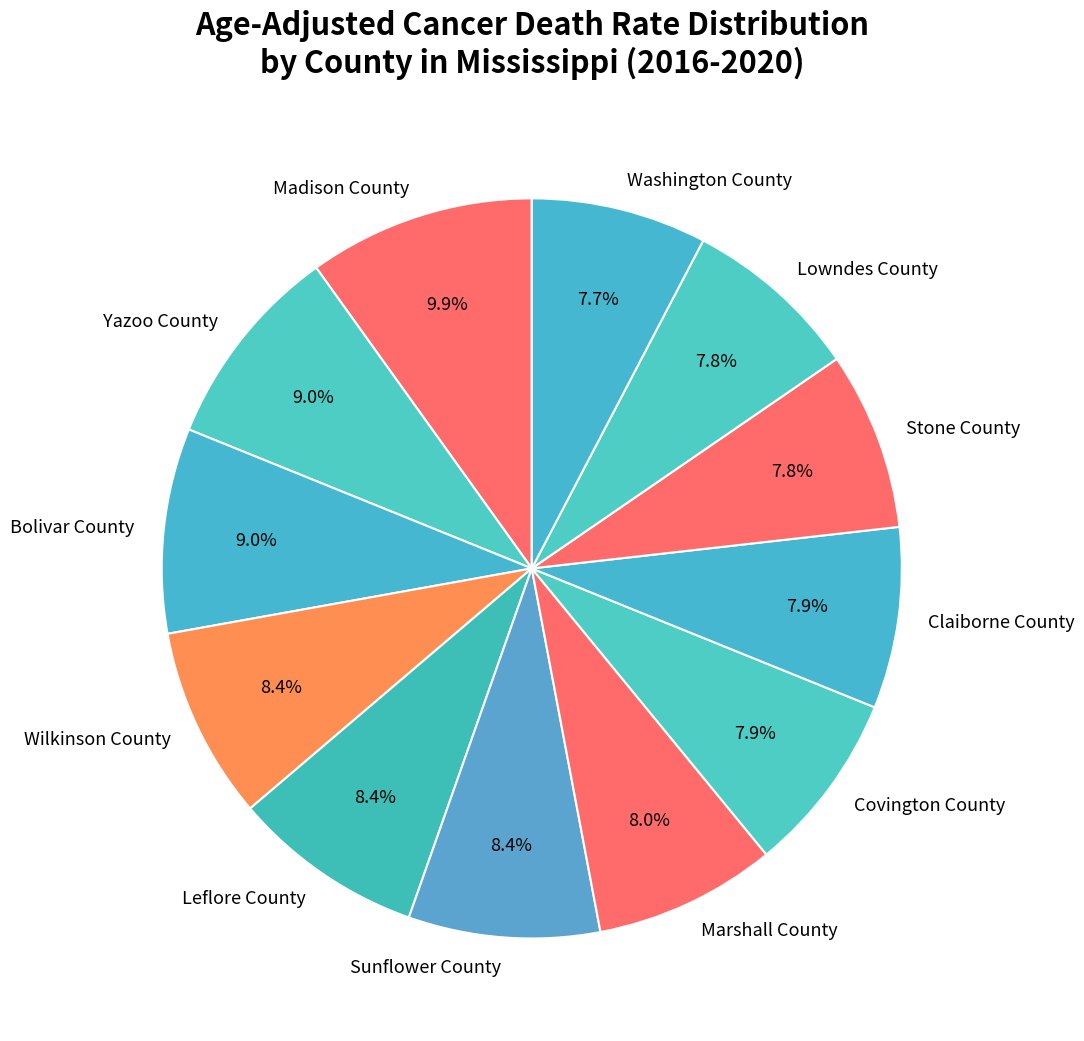

How many segments does this pie chart have?

12